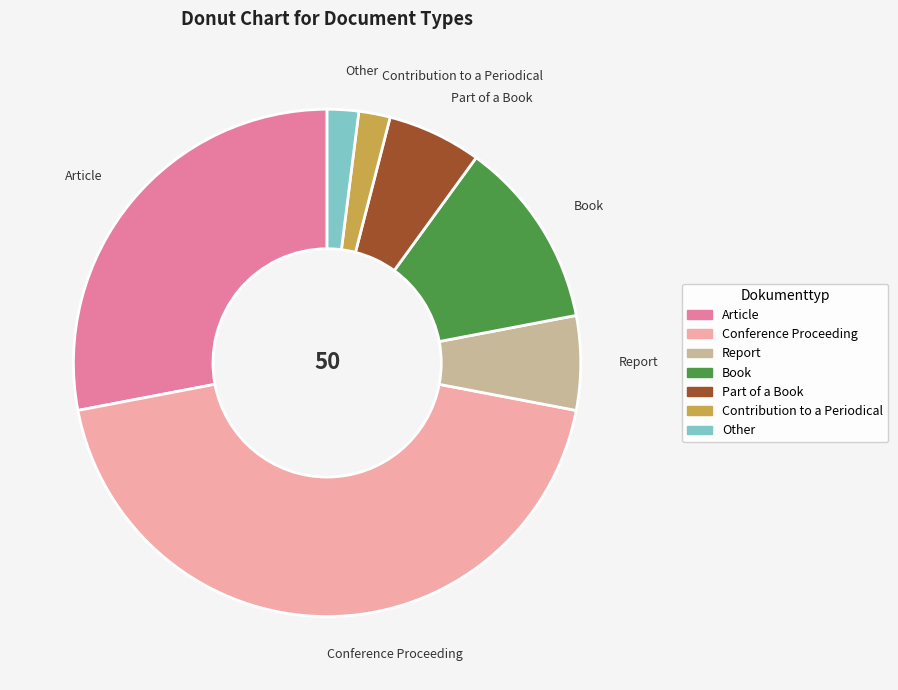

The Book slice represents 12% of the pie. True or false?

True